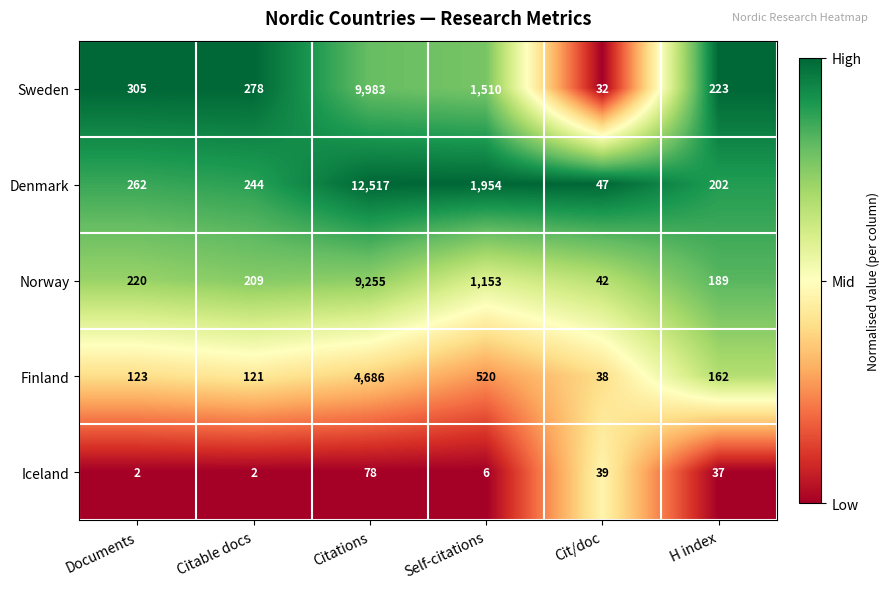

The value of Finland at Citable docs is 81. True or false?

False